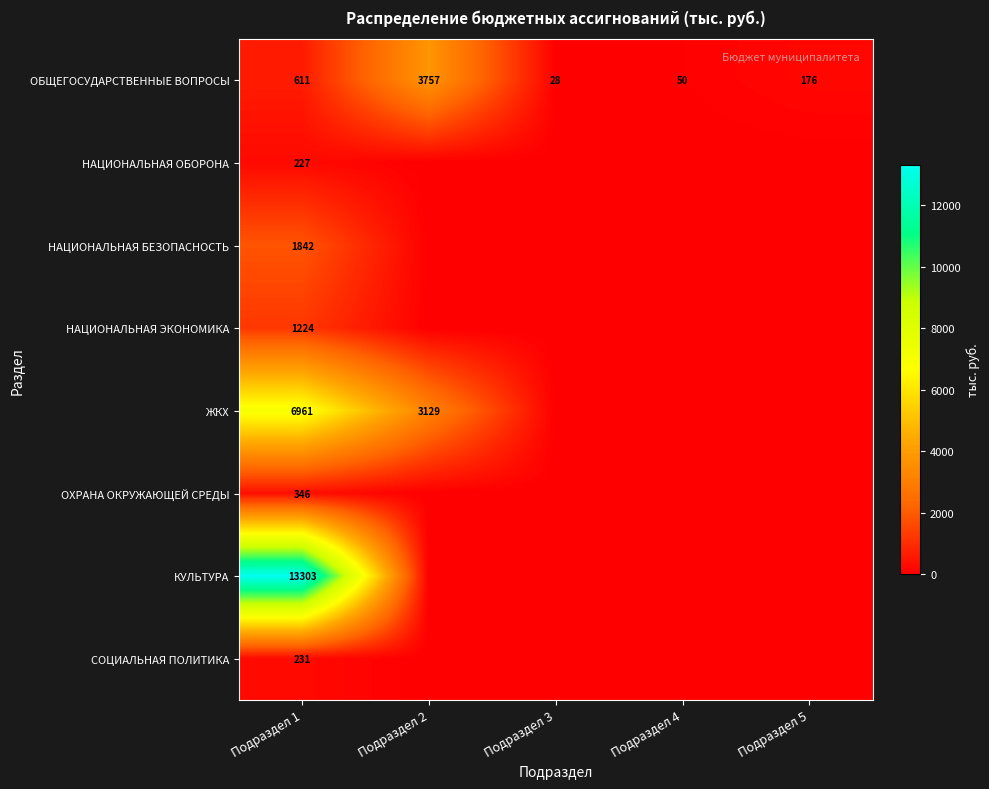

Rank the categories by ОБЩЕГОСУДАРСТВЕННЫЕ ВОПРОСЫ value from lowest to highest.

Подраздел 3, Подраздел 4, Подраздел 5, Подраздел 1, Подраздел 2